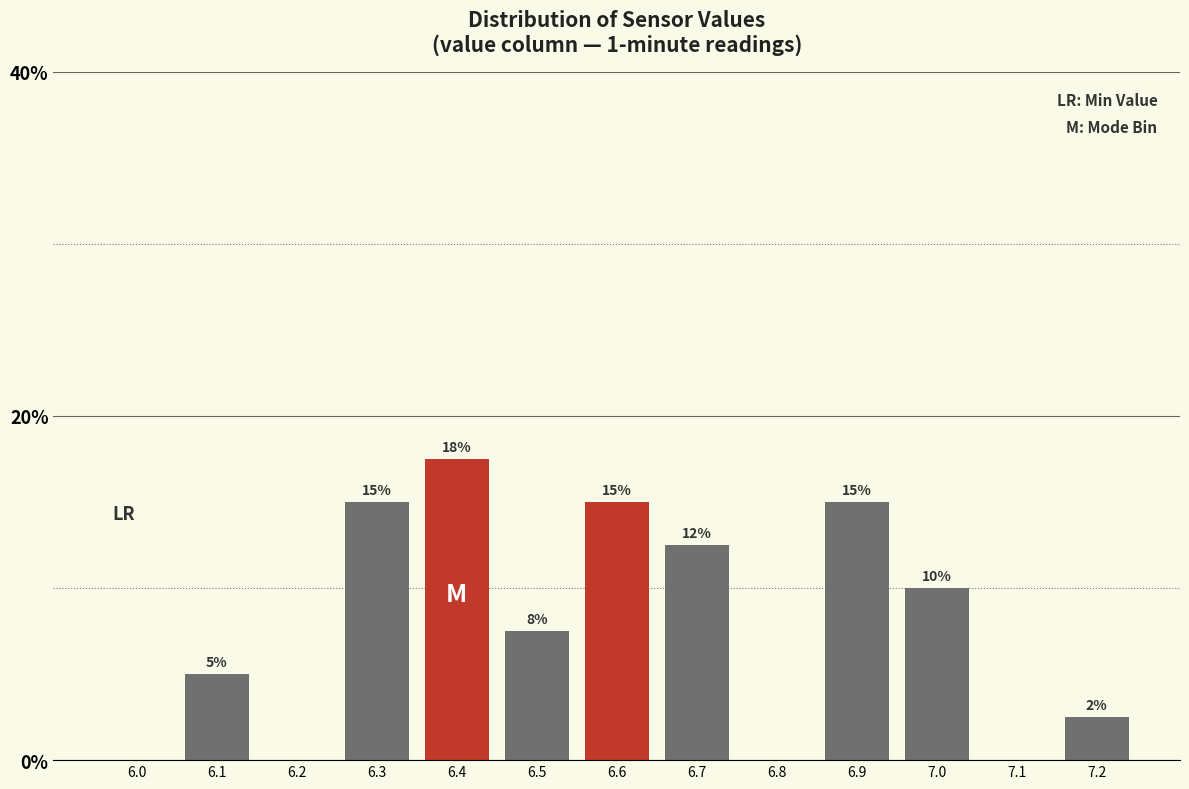

Which category has the highest value across all series?

6.4